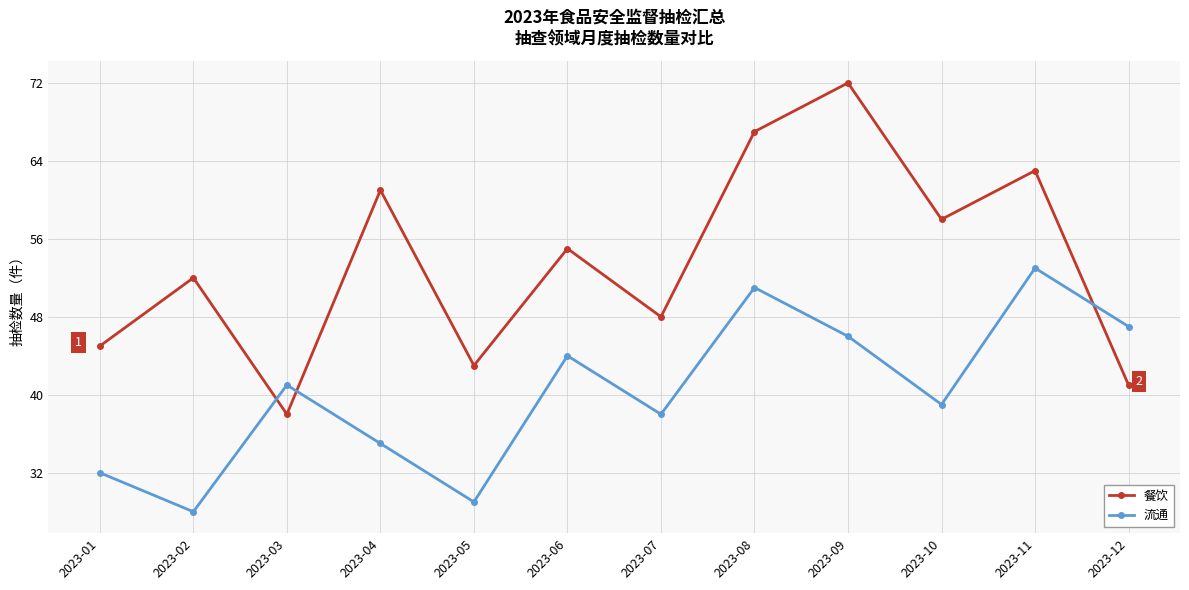

Is the value of 餐饮 at 2023-11 greater than the value of 流通 at 2023-08?

Yes